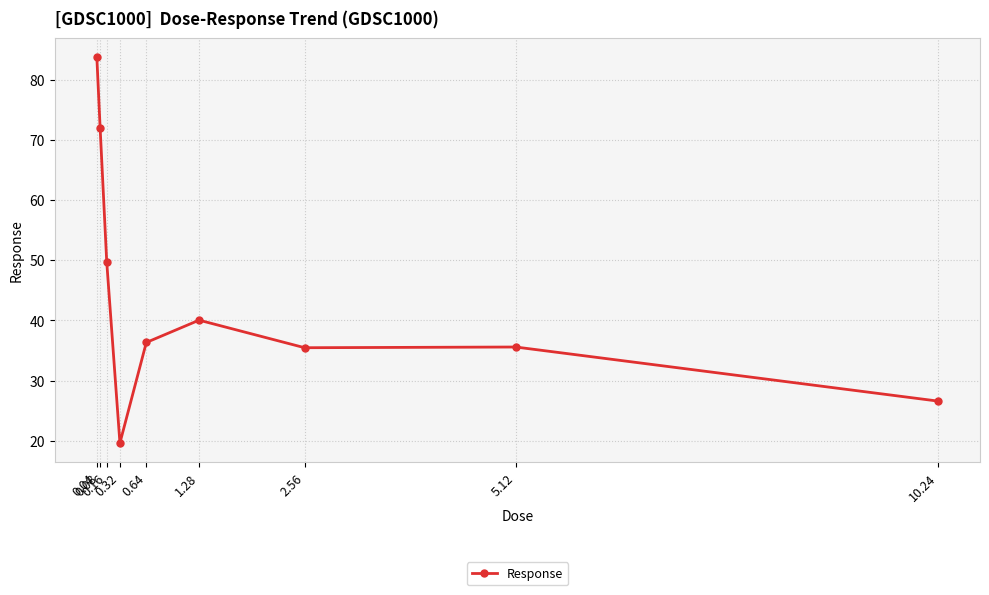

Where is the first local maximum?

1.28